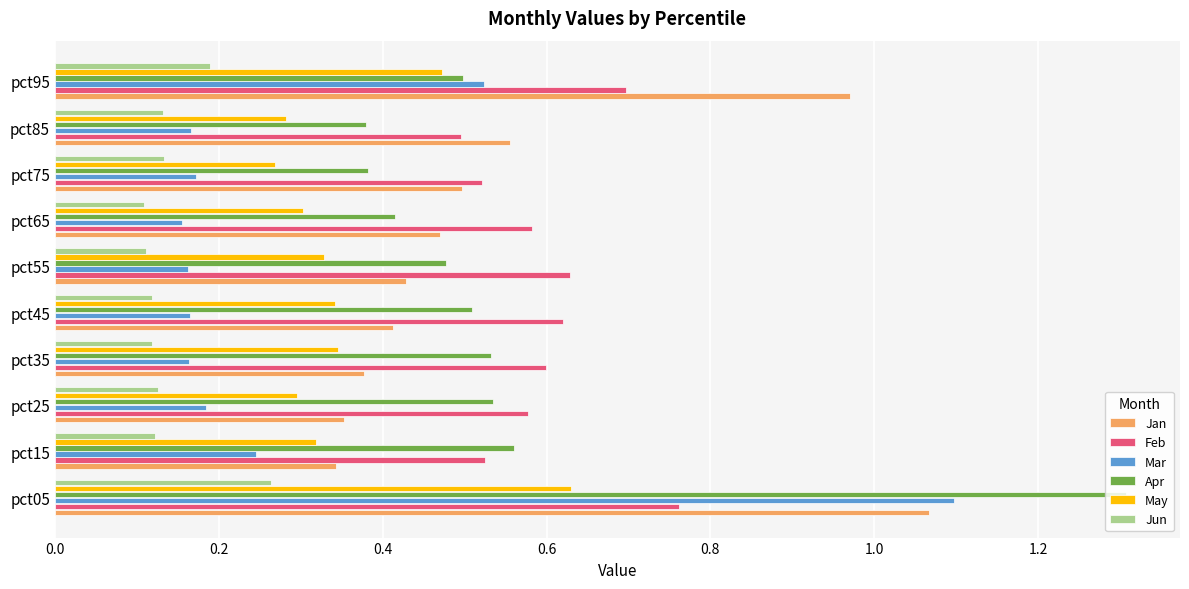

What is the sum of all Mar values?

3.0